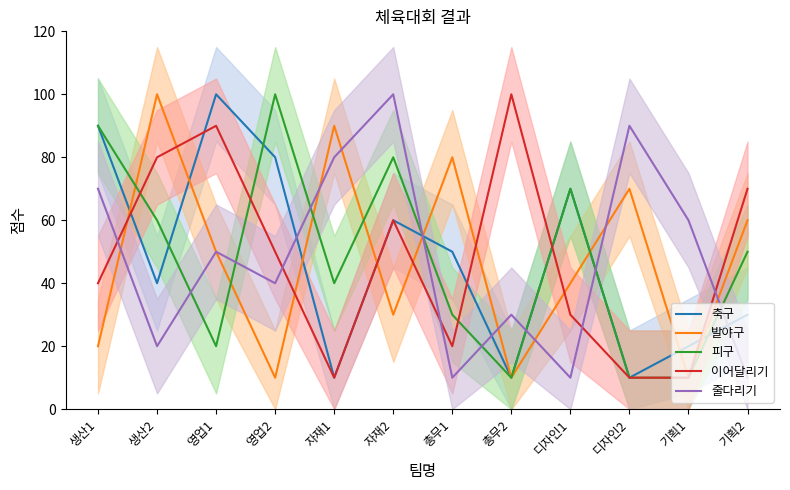

True or false: 피구 has more than 1 points higher than both neighbors.

True